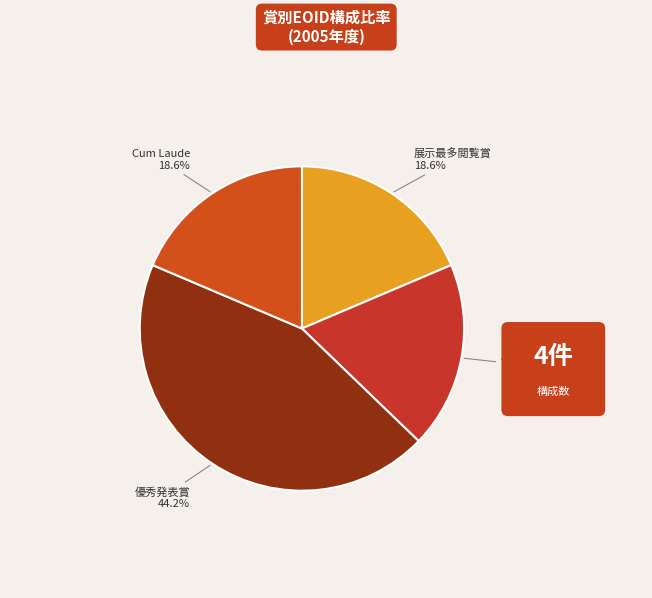

Is there a majority slice in this chart?

No